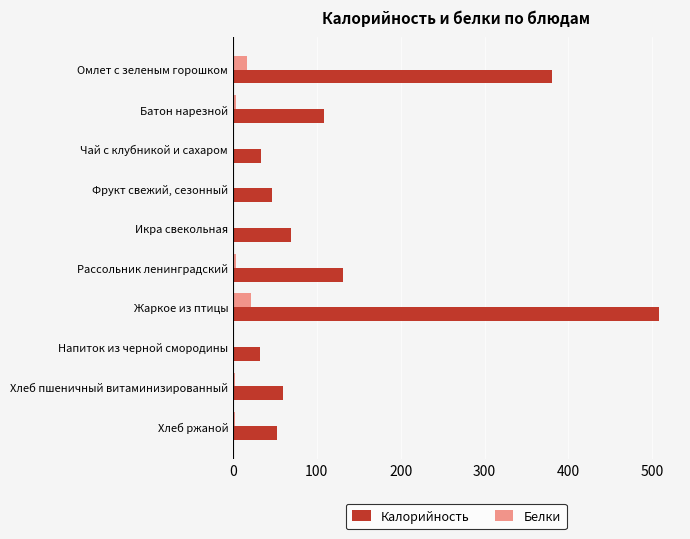

The Калорийность series shows 507.8 at Жаркое из птицы. True or false?

True